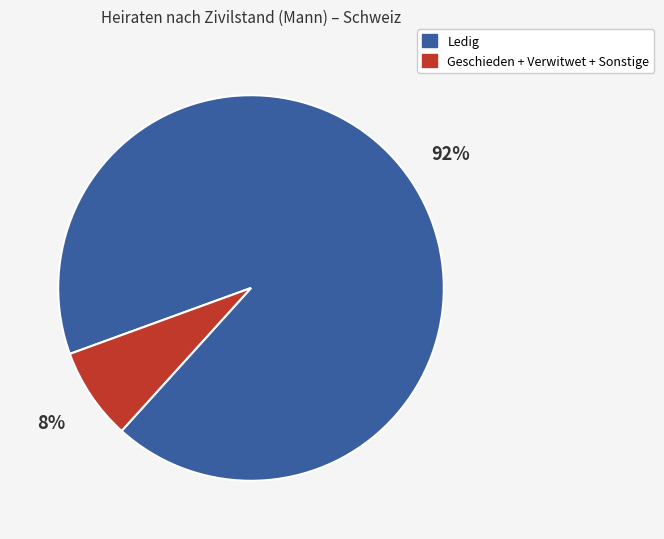

Is there a majority slice in this chart?

Yes